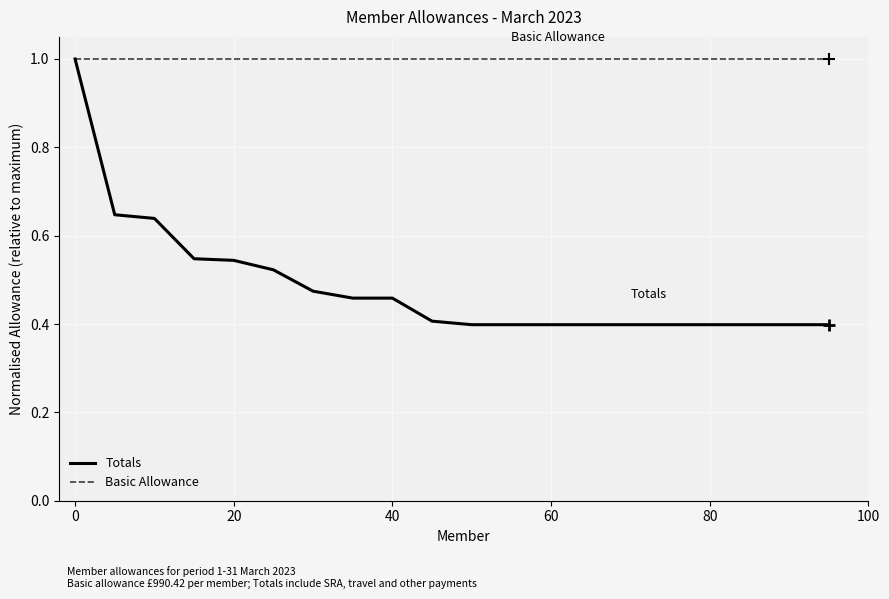

What is the highest value of the Totals series?

1.0